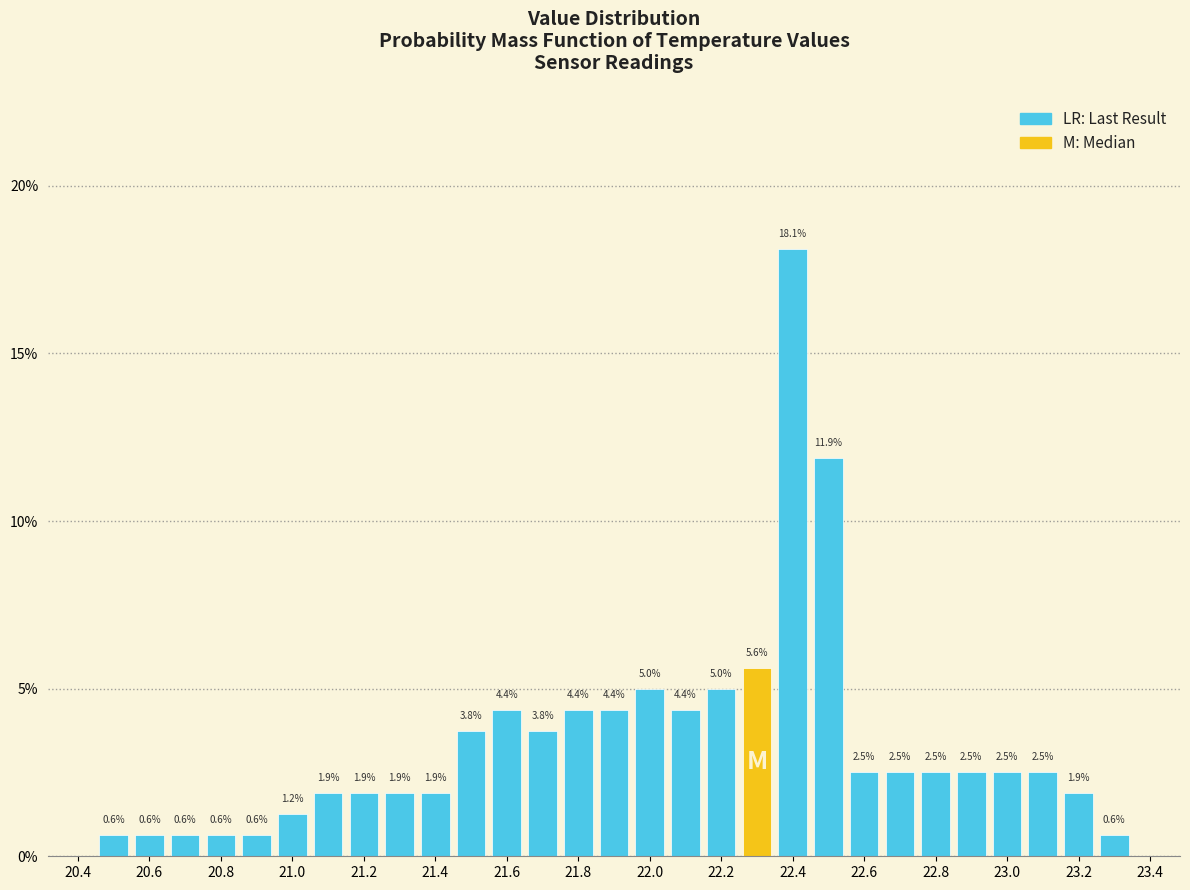

Reading left to right, transcribe this chart: for each bar, give the range it covers on the x-axis and its height. The bar edges are not printed on the chart, so give them approximately, as read against the axis.

20.45 to 20.55: 0.6
20.55 to 20.65: 0.6
20.65 to 20.75: 0.6
20.75 to 20.85: 0.6
20.85 to 20.95: 0.6
20.95 to 21.05: 1.2
21.05 to 21.15: 1.9
21.15 to 21.25: 1.9
21.25 to 21.35: 1.9
21.35 to 21.45: 1.9
21.45 to 21.55: 3.8
21.55 to 21.65: 4.4
21.65 to 21.75: 3.8
21.75 to 21.85: 4.4
21.85 to 21.95: 4.4
21.95 to 22.05: 5.0
22.05 to 22.15: 4.4
22.15 to 22.25: 5.0
22.25 to 22.35: 5.6
22.35 to 22.45: 18.1
22.45 to 22.55: 11.9
22.55 to 22.65: 2.5
22.65 to 22.75: 2.5
22.75 to 22.85: 2.5
22.85 to 22.95: 2.5
22.95 to 23.05: 2.5
23.05 to 23.15: 2.5
23.15 to 23.25: 1.9
23.25 to 23.35: 0.6